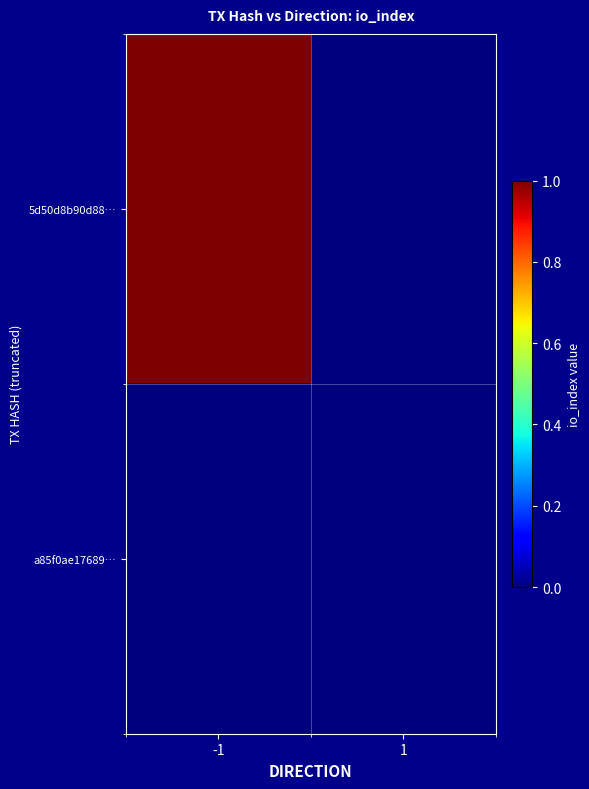

At how many categories does at least one series exceed 0?

1